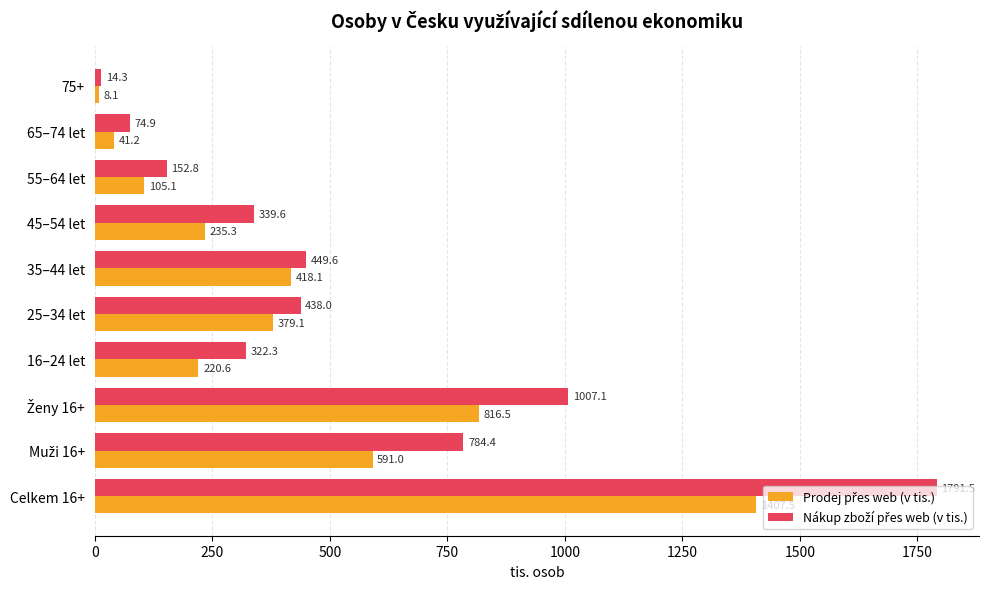

At how many categories does at least one series exceed 657?

3